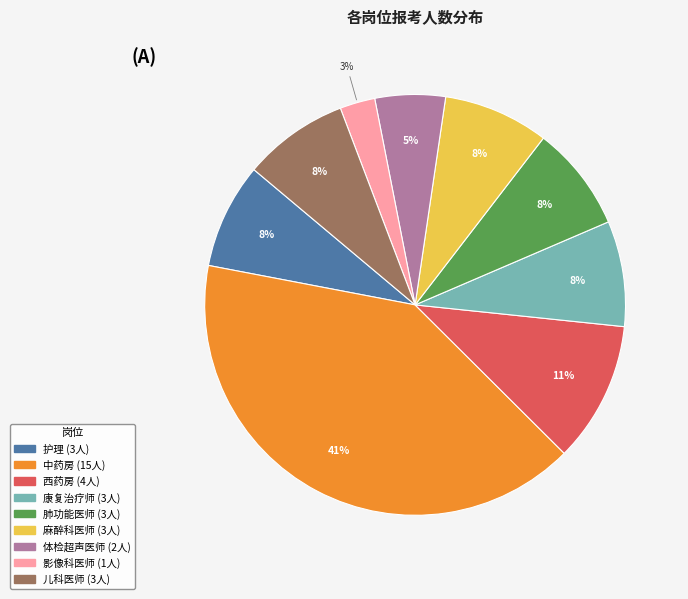

Does any single category account for the majority?

No